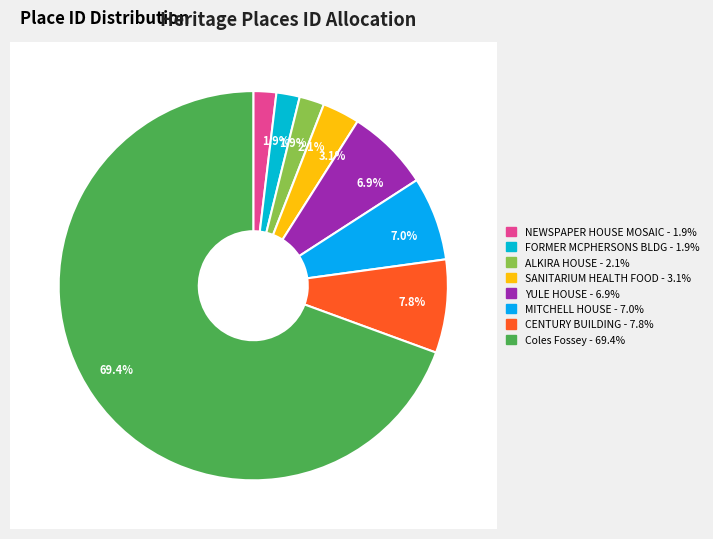

Between CENTURY BUILDING and NEWSPAPER HOUSE MOSAIC, which is larger?

CENTURY BUILDING